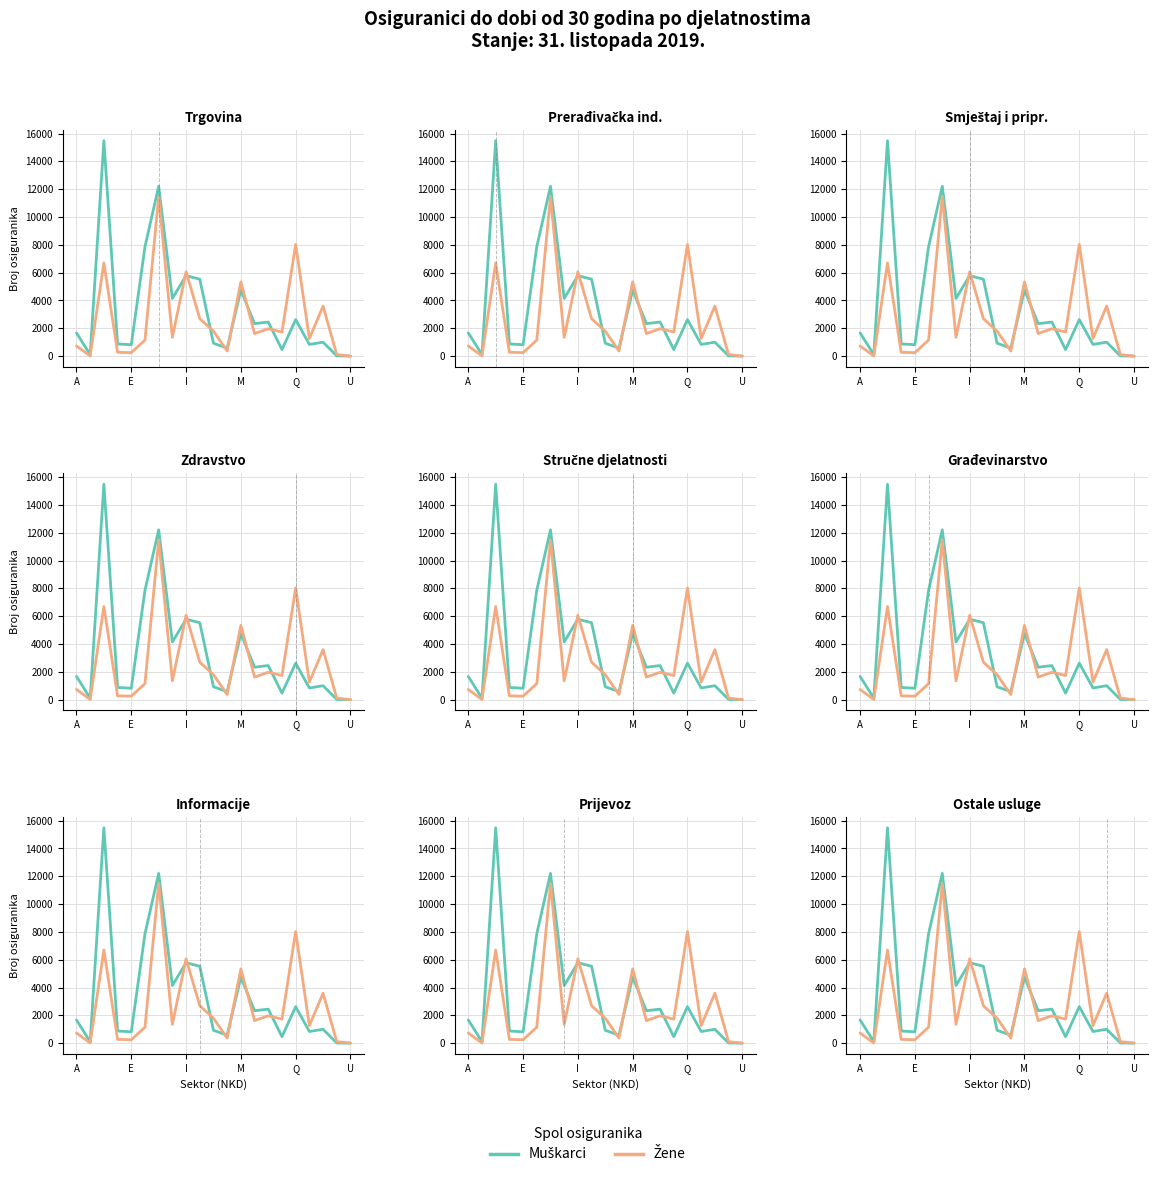

What are all the series names shown in the legend?

Muškarci, Žene